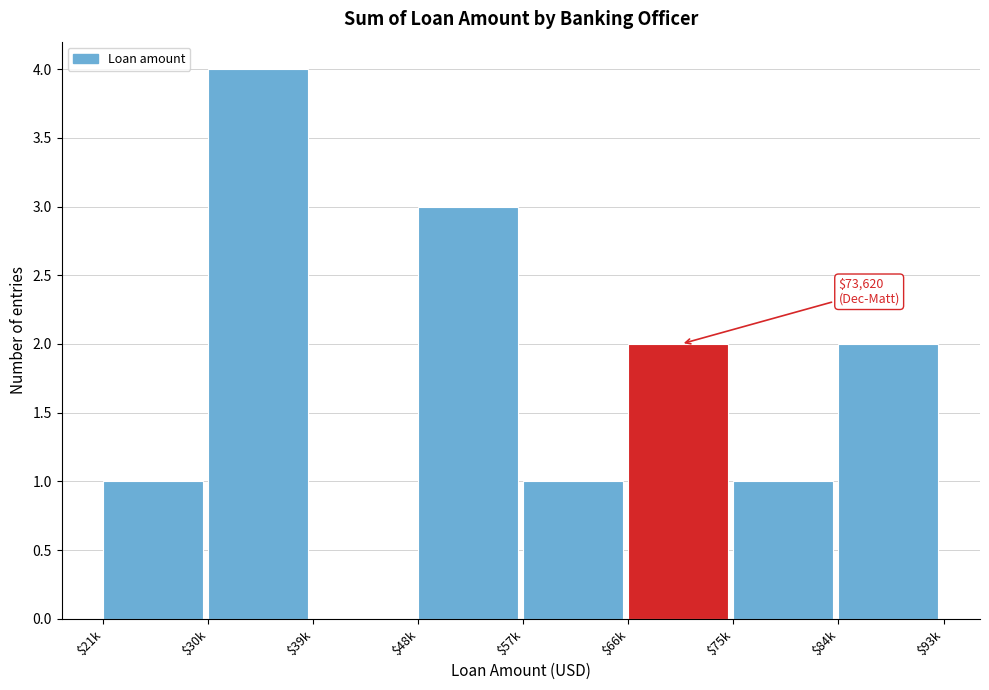

What is the greatest value displayed?

4